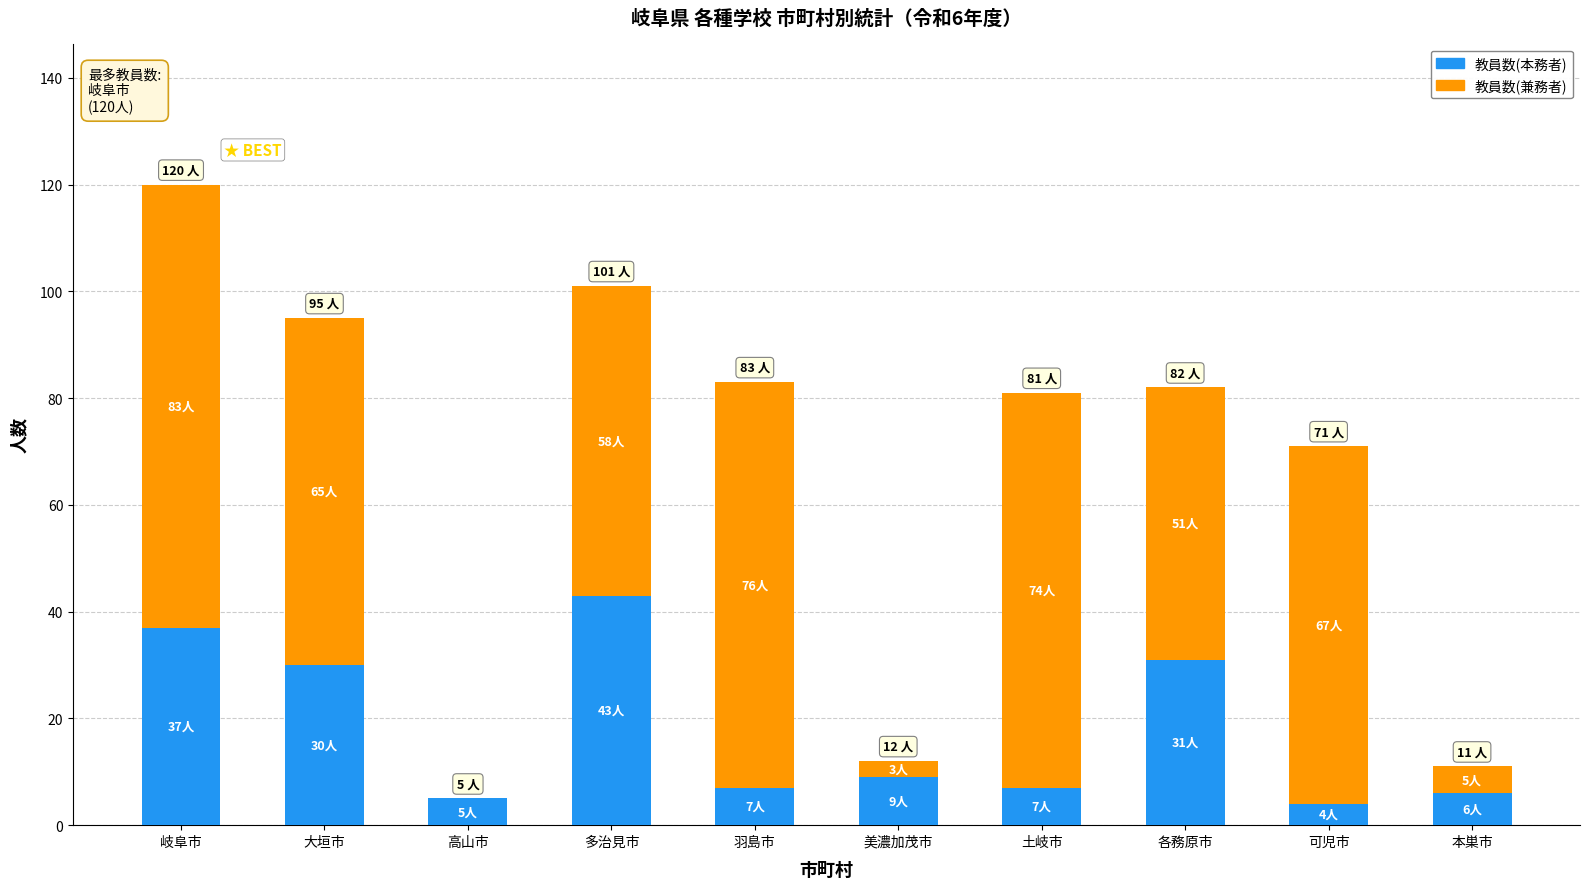

The 教員数(本務者) series shows 4 at 美濃加茂市. True or false?

False